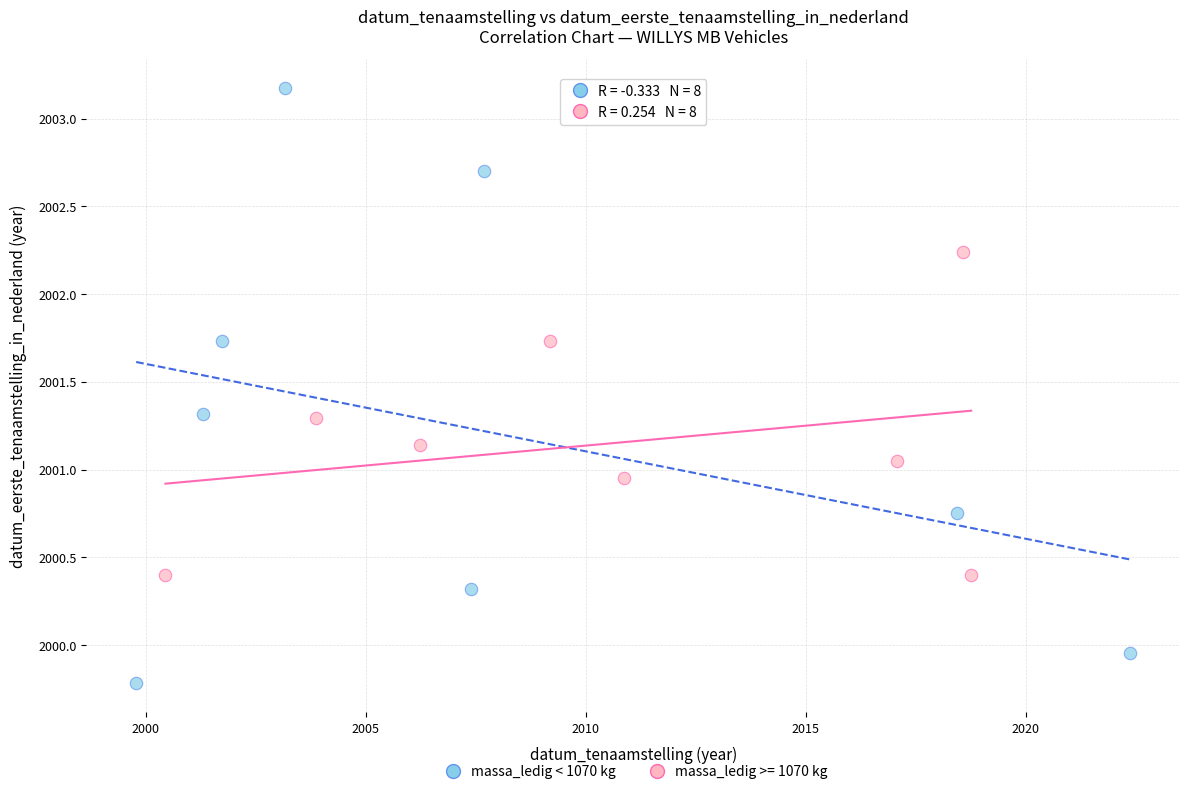

Which series reaches the minimum Y coordinate?

massa_ledig < 1070 kg